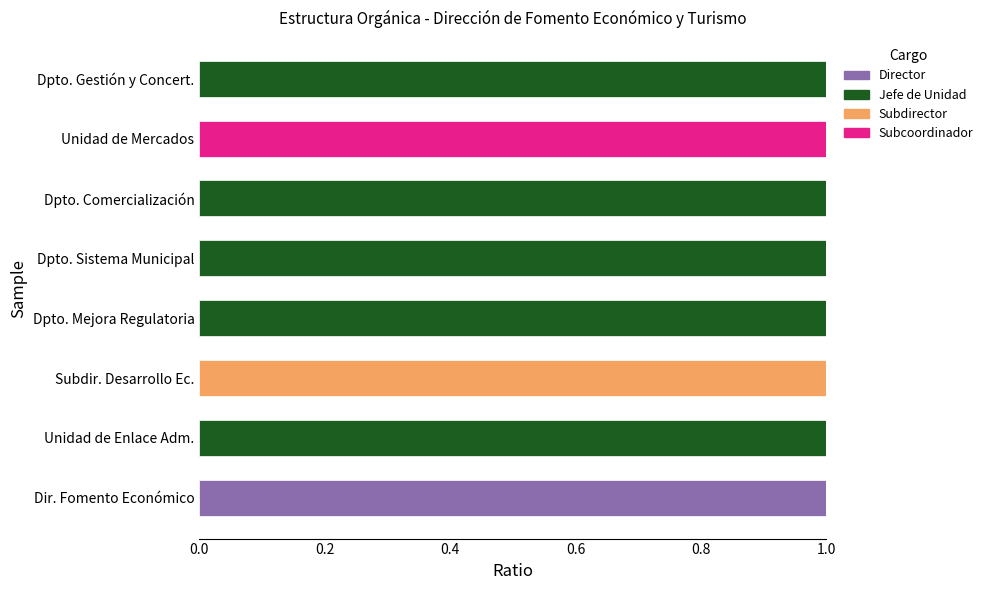

At which label does Director reach its peak?

Dir. Fomento Económico